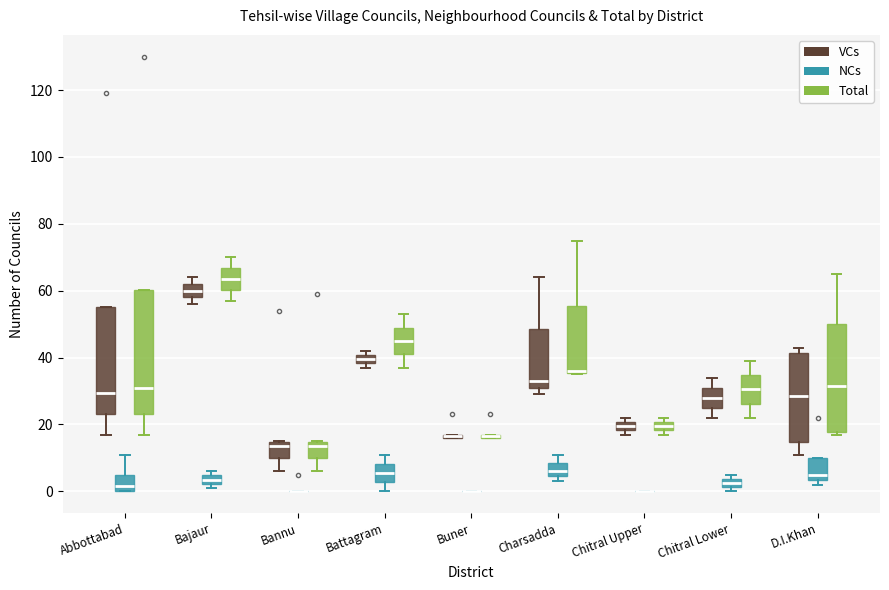

Where is the lower edge of the box for Bajaur (NCs) on the y-axis? The values are not printed on the chart, so give them approximately, as read against the axis.

2